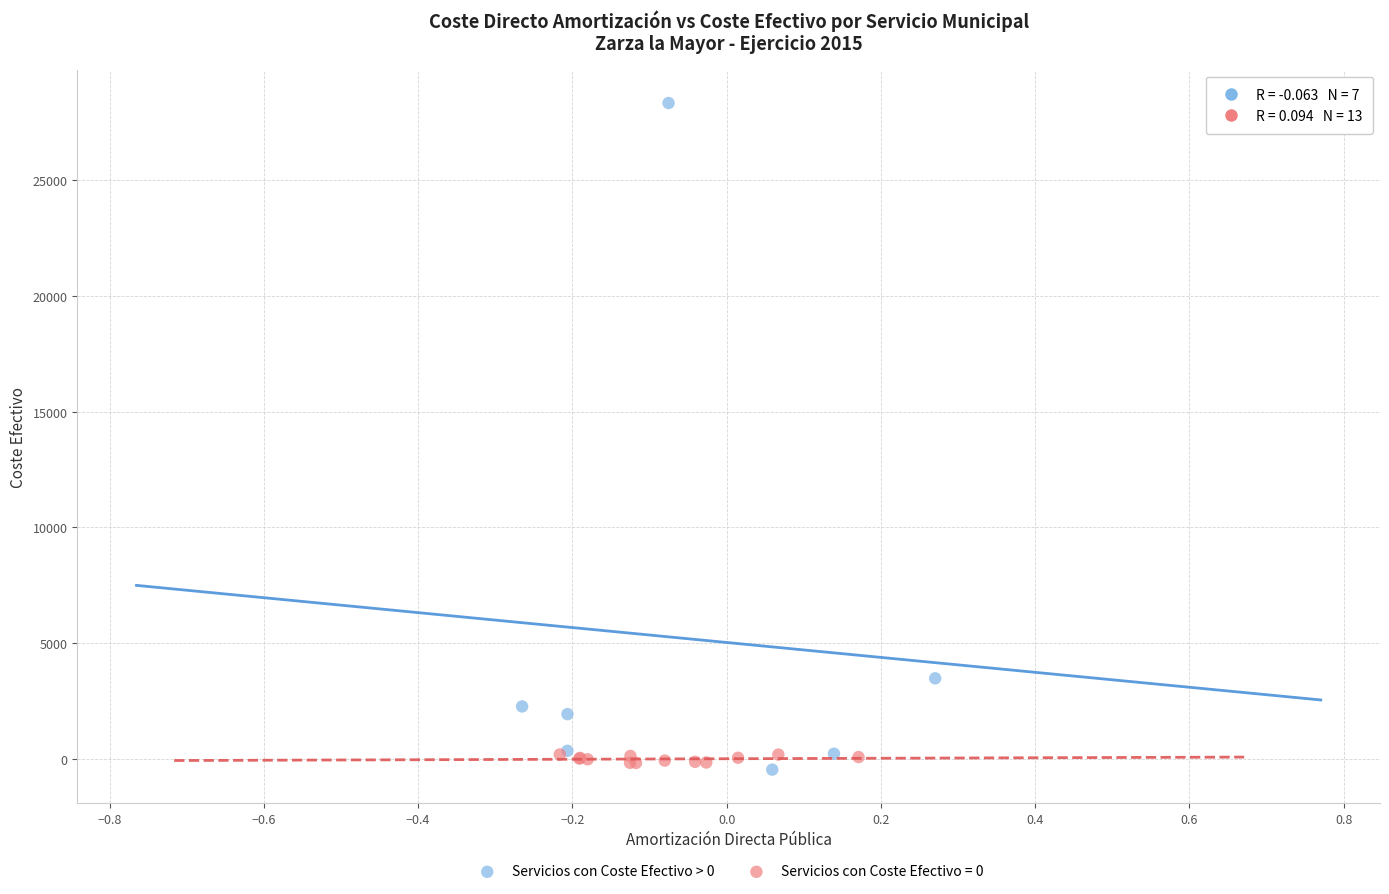

Which series reaches the maximum Y coordinate?

Servicios con Coste Efectivo > 0